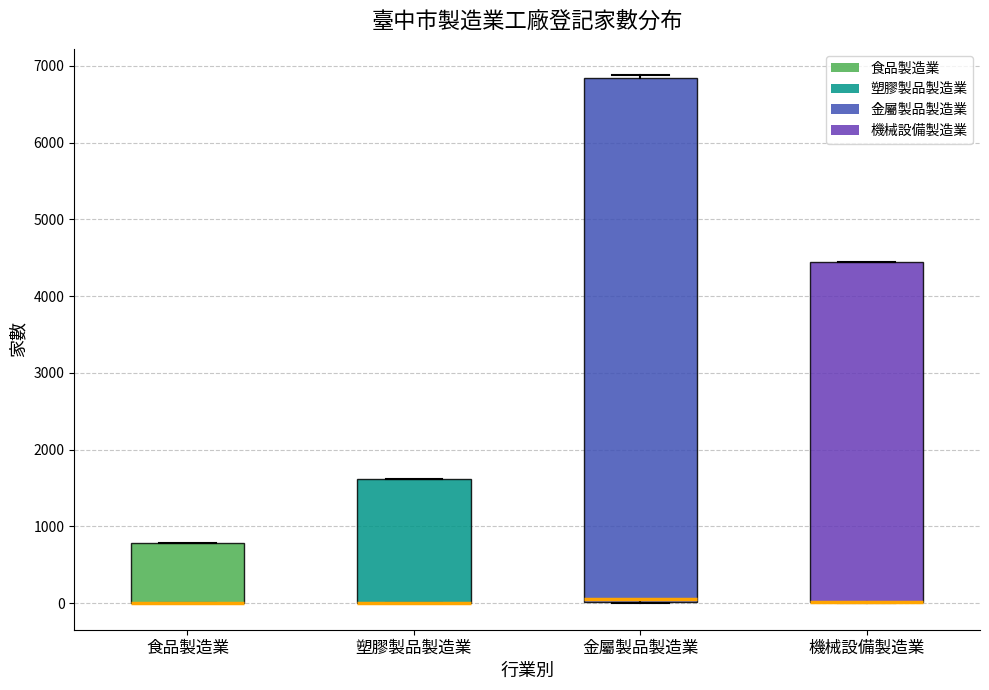

Where does the median line of the box for 金屬製品製造業 sit on the y-axis? The values are not printed on the chart, so give them approximately, as read against the axis.

100